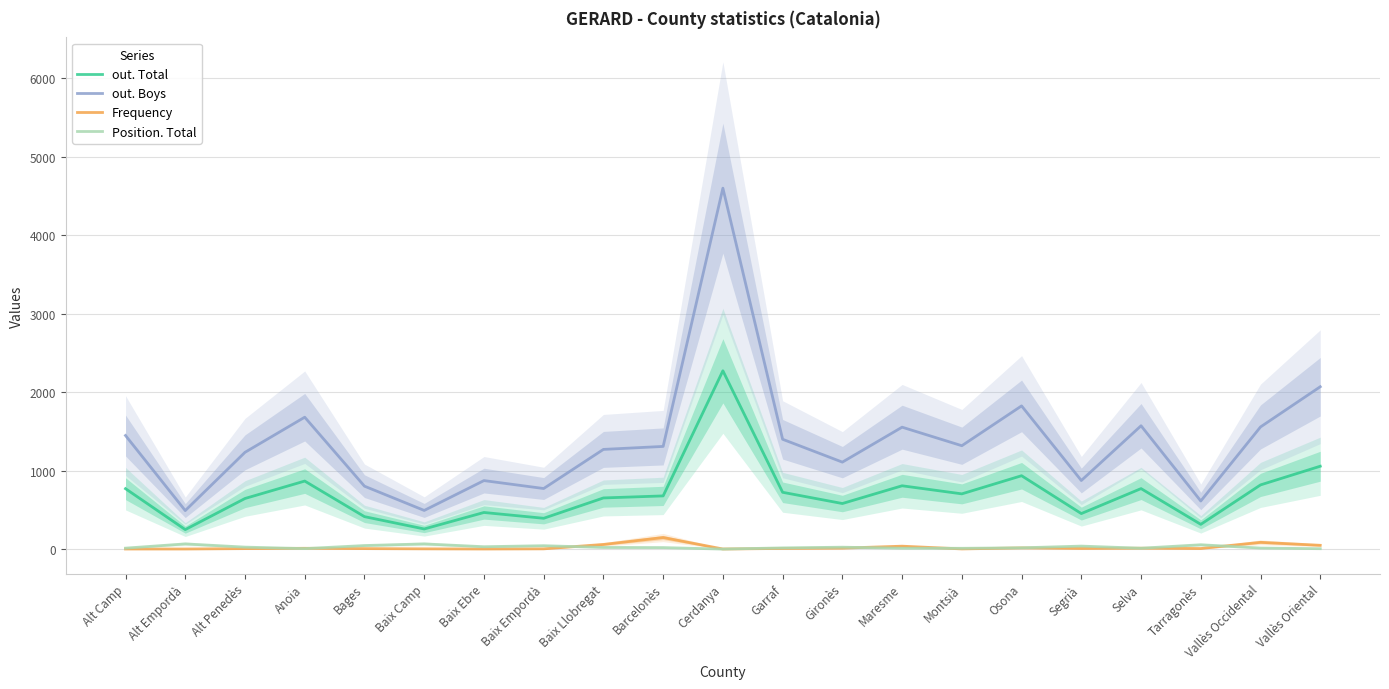

Where is out. Boys nearest to the value 2545?

Vallès Oriental